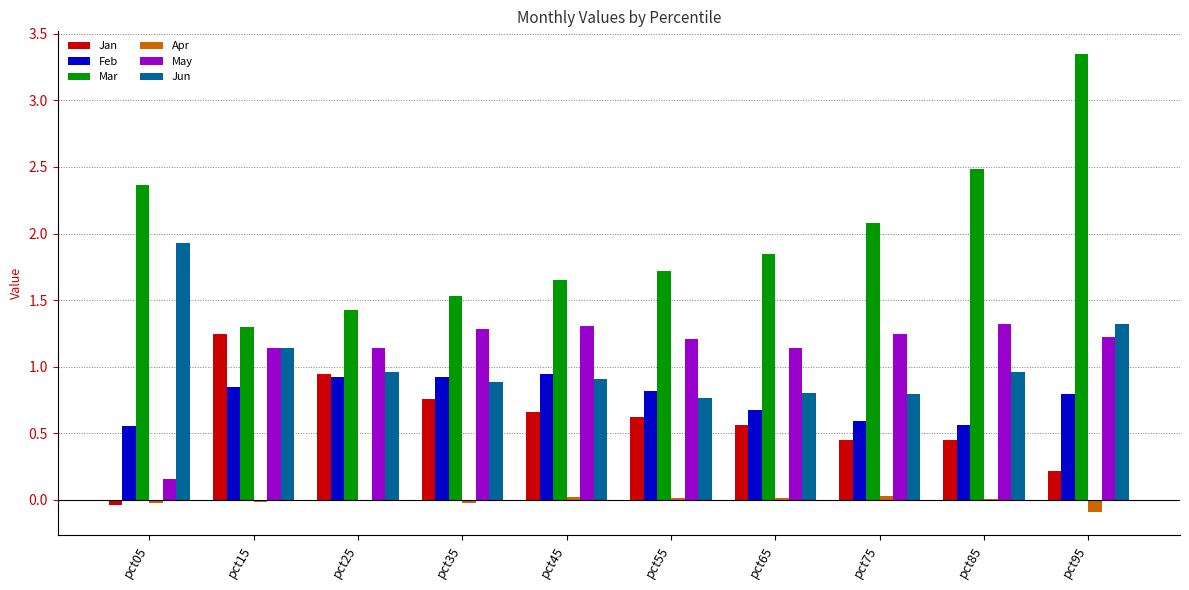

What is the maximum value for May?

1.3